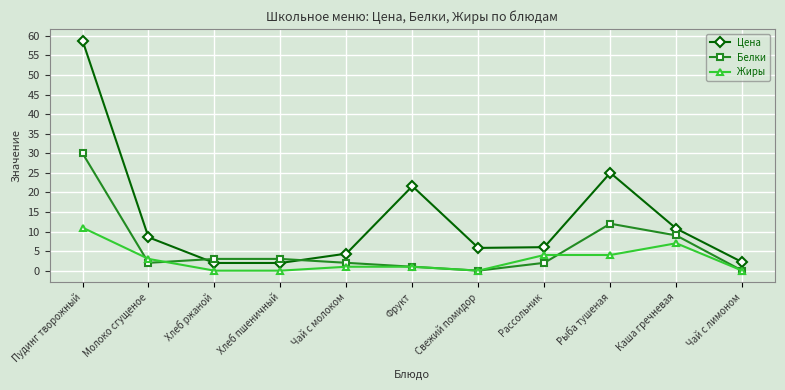

Rank the series by their average value, from lowest to highest.

Жиры, Белки, Цена